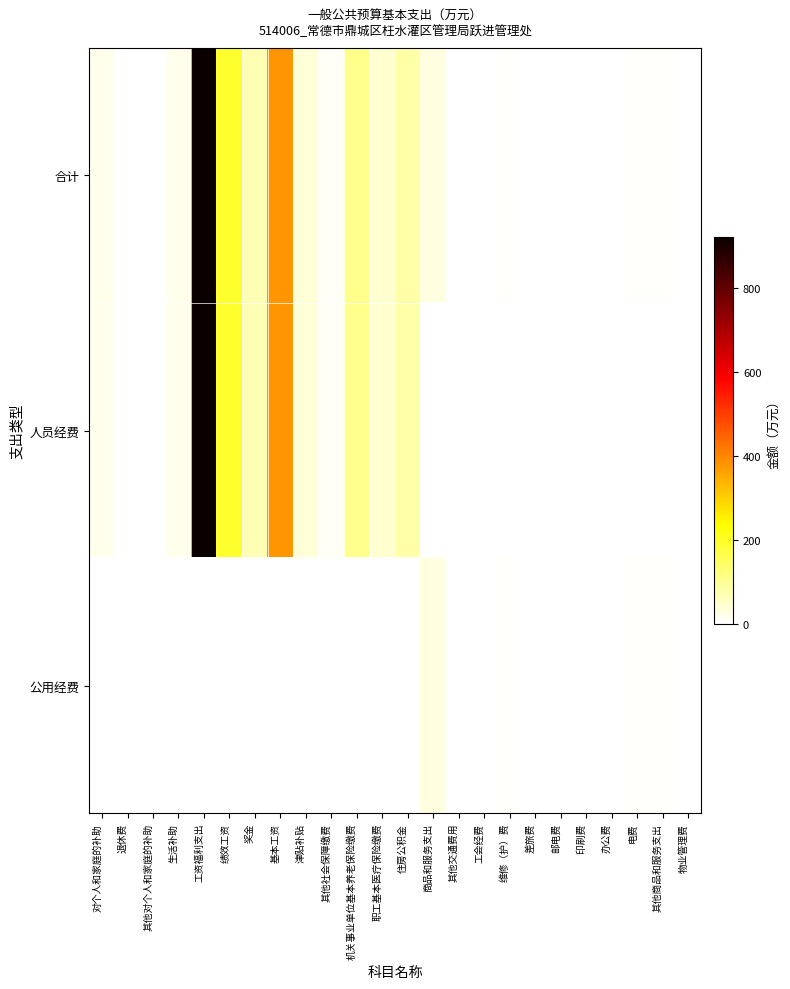

Rank the series at 工资福利支出 from lowest to highest value.

公用经费, 合计, 人员经费